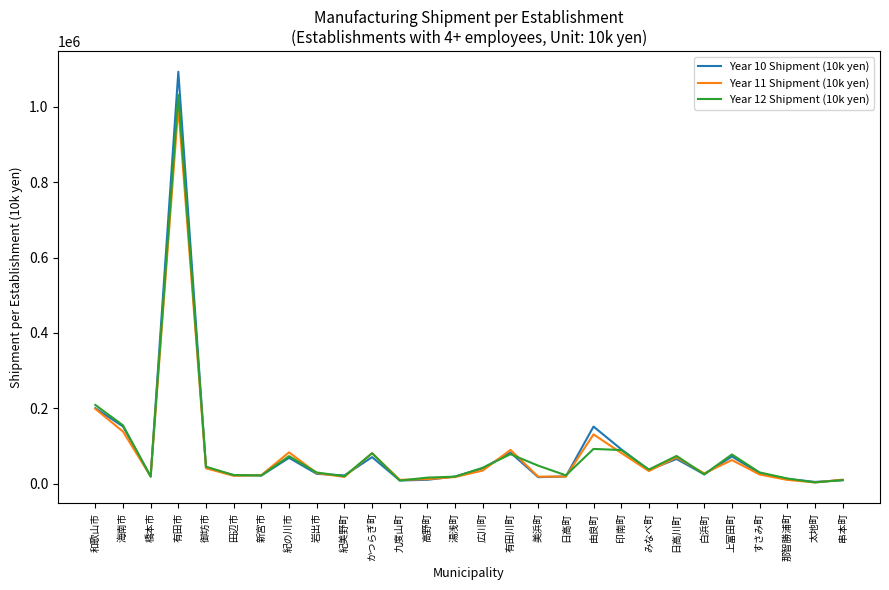

What position from the right is 印南町?

9